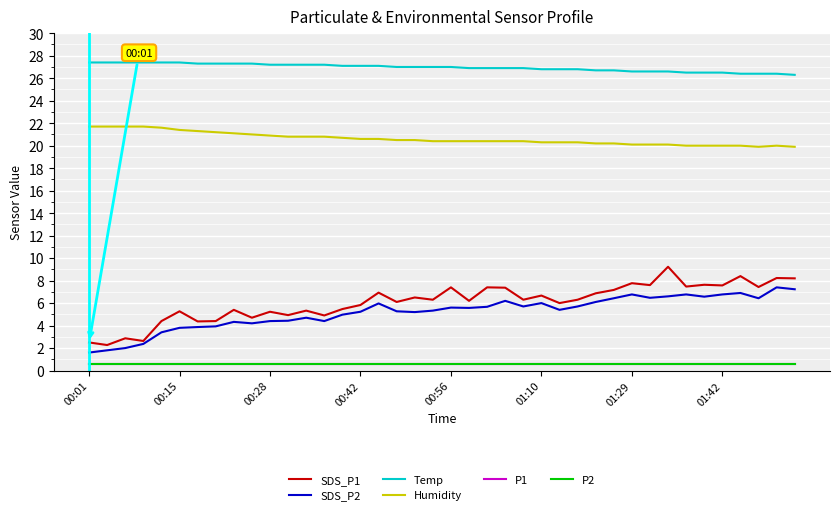

What is the greatest value displayed?

27.4